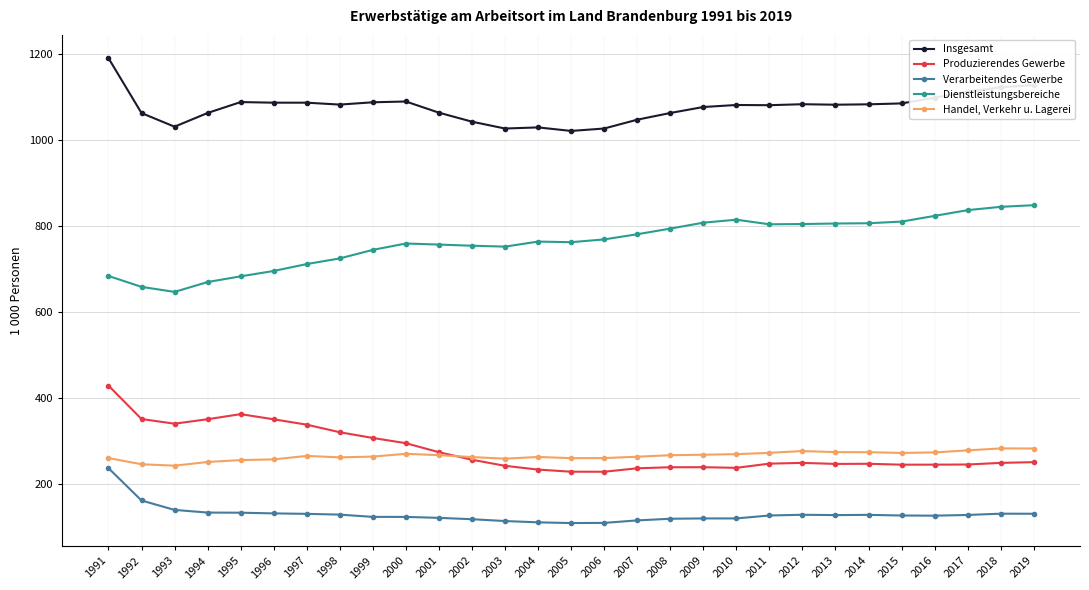

Where does the Produzierendes Gewerbe series first go above 249?

1991